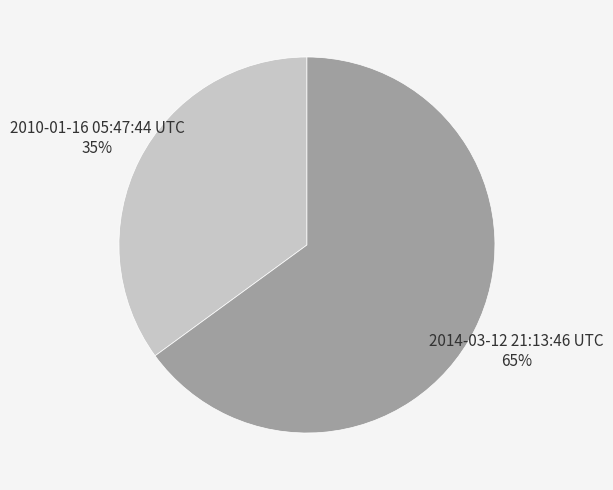

To the nearest percent, what is the difference between the largest and smallest slice percentages?

30%